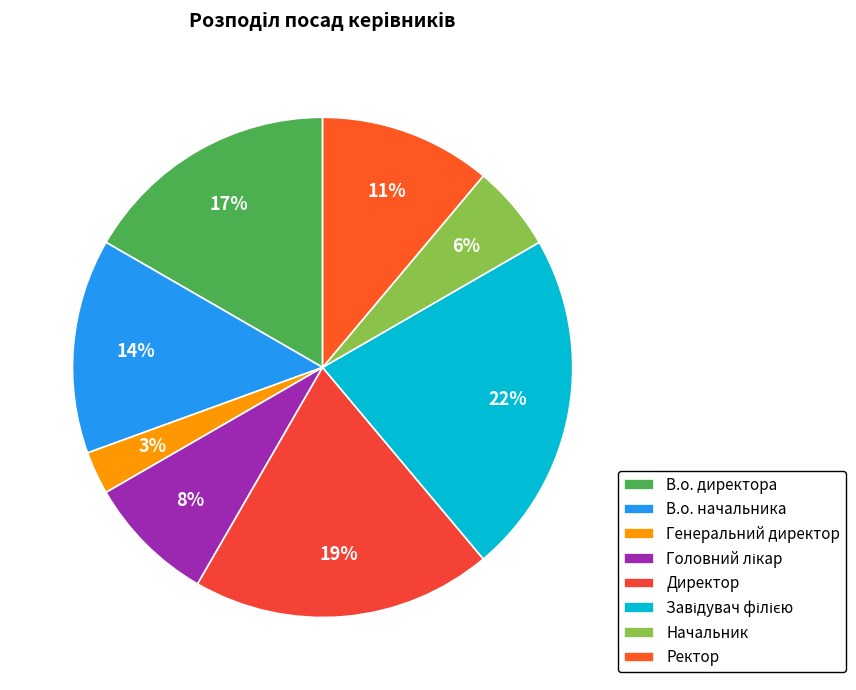

Count the number of slices in the pie.

8